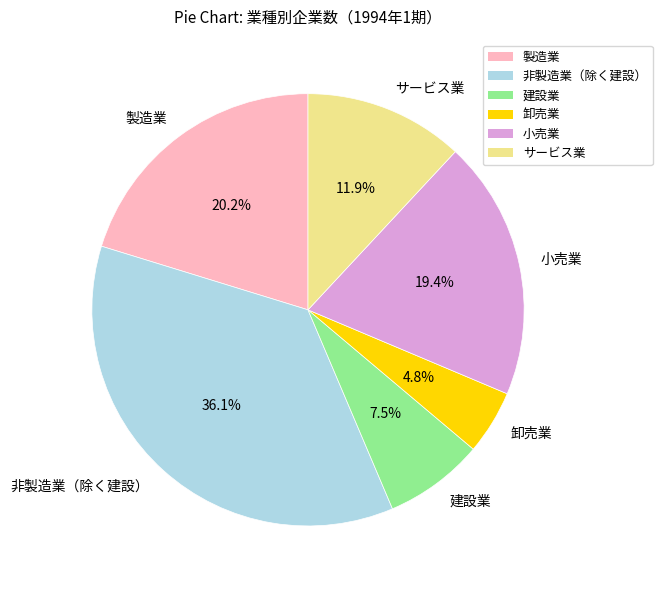

To the nearest percent, what is the average slice percentage?

17%